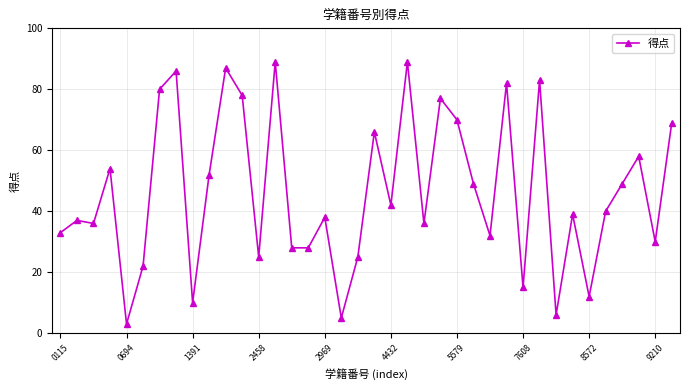

What is the greatest value displayed?

89